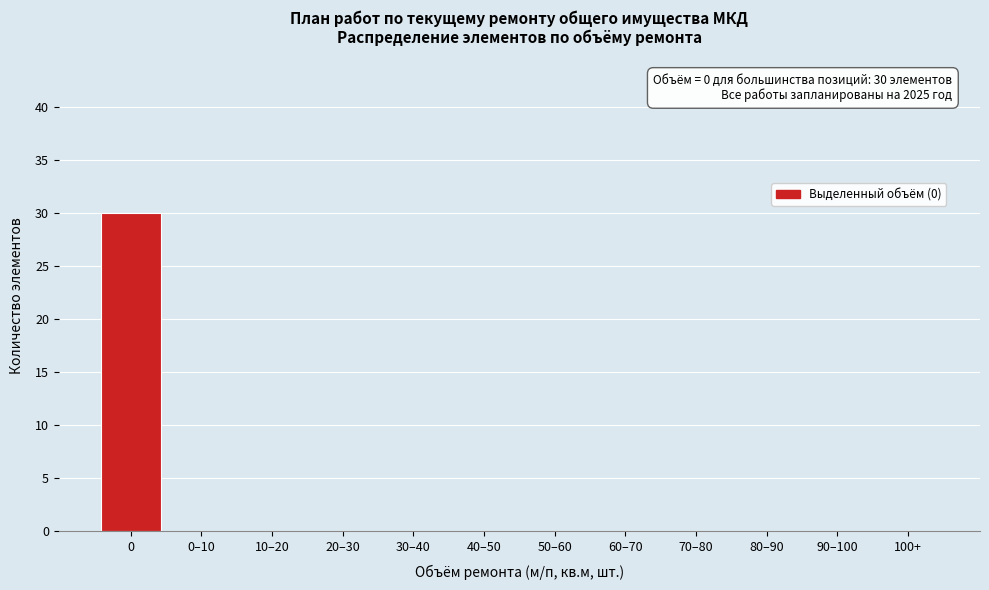

Reading left to right, what are all the values shown in this chart?

0=30	0–10=0	10–20=0	20–30=0	30–40=0	40–50=0	50–60=0	60–70=0	70–80=0	80–90=0	90–100=0	100+=0